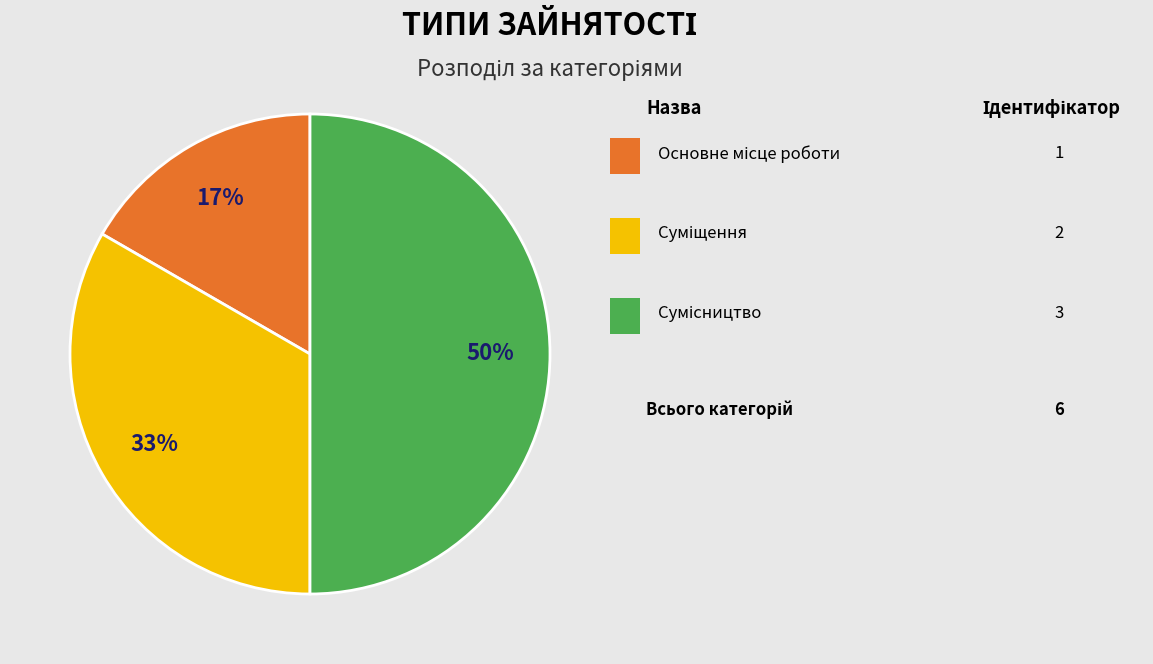

To the nearest percent, what is the difference between the largest and smallest slice percentages?

33%